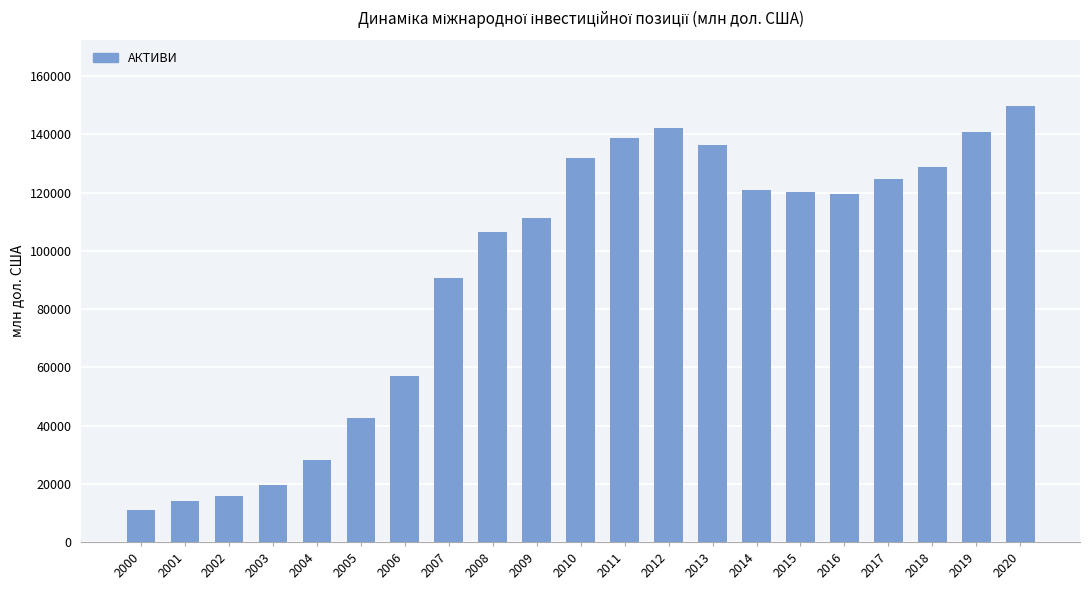

At which label is the value closest to 80392?

2007